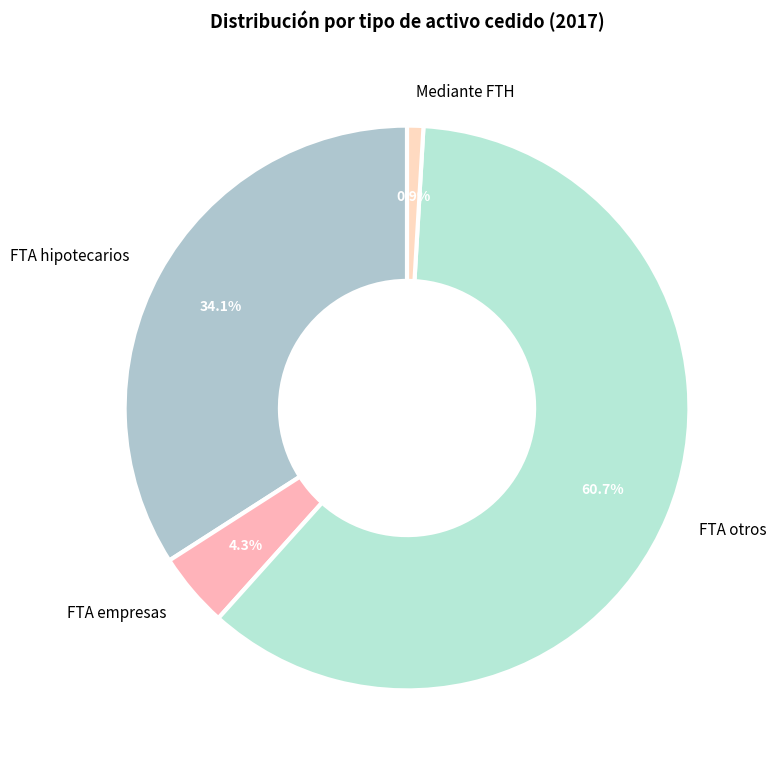

What is the largest slice in the pie chart?

FTA otros